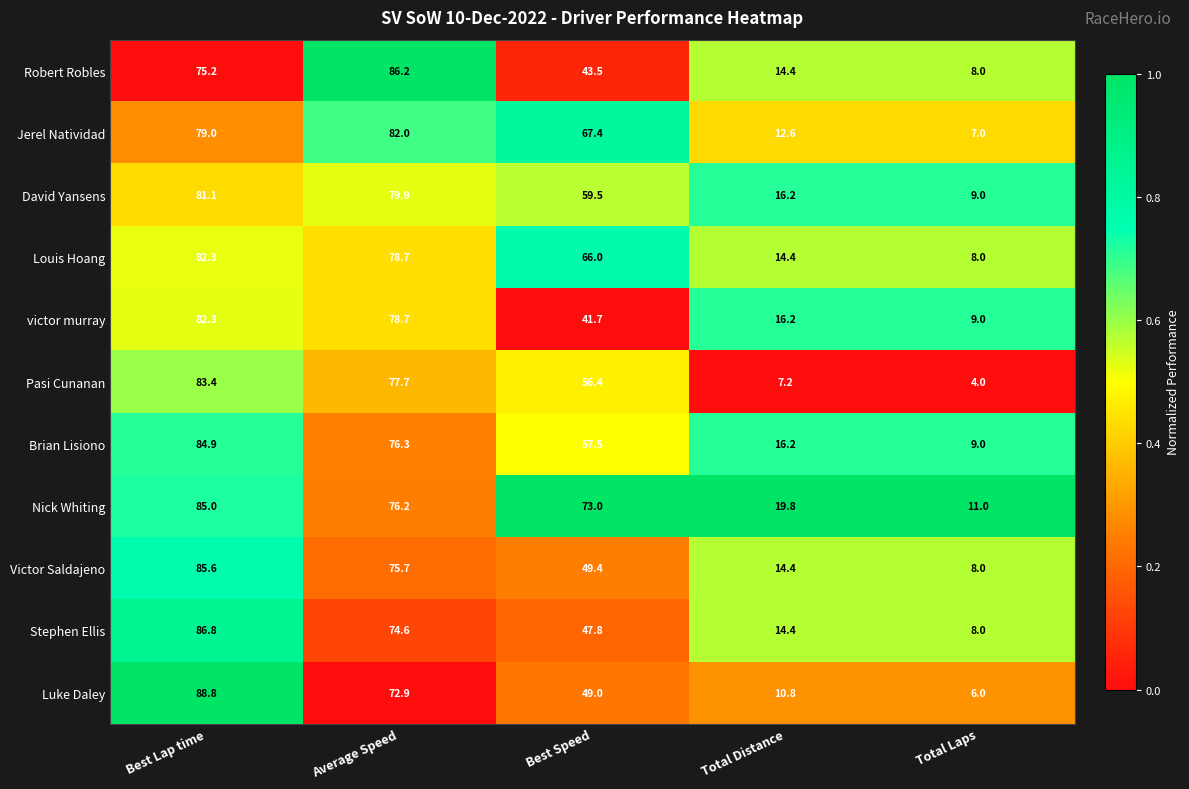

Count the number of categories in the chart.

5